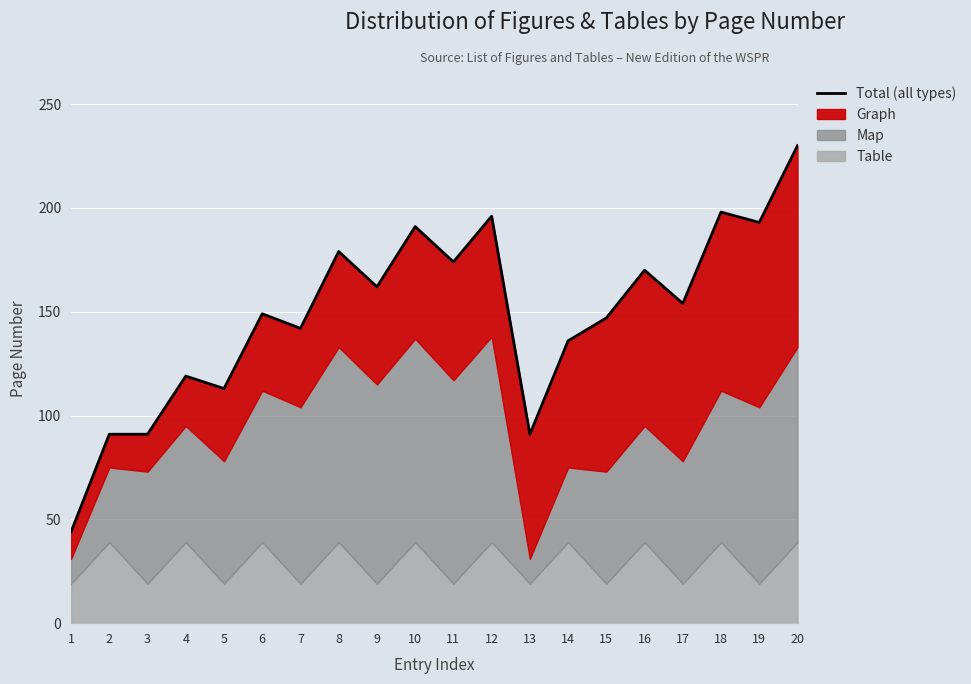

At which category does the data reach its first local valley?

5